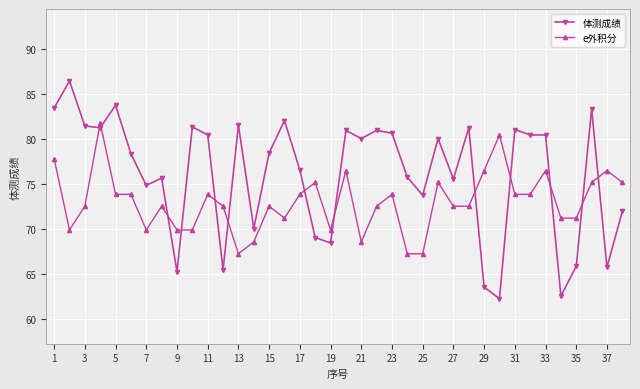

Rank the series by their average value, from highest to lowest.

体测成绩, e外积分